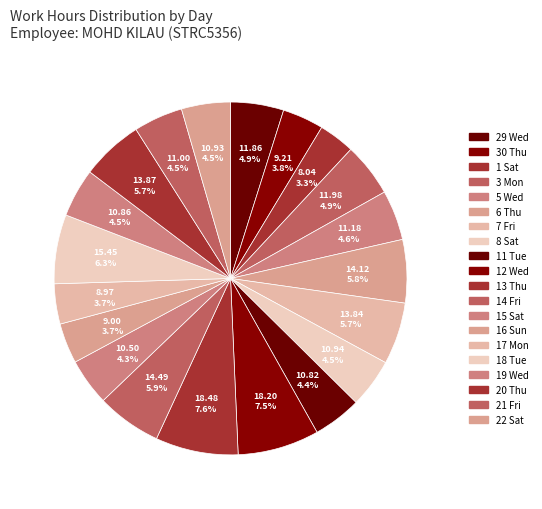

The 22 Sat slice represents 4% of the pie. True or false?

True